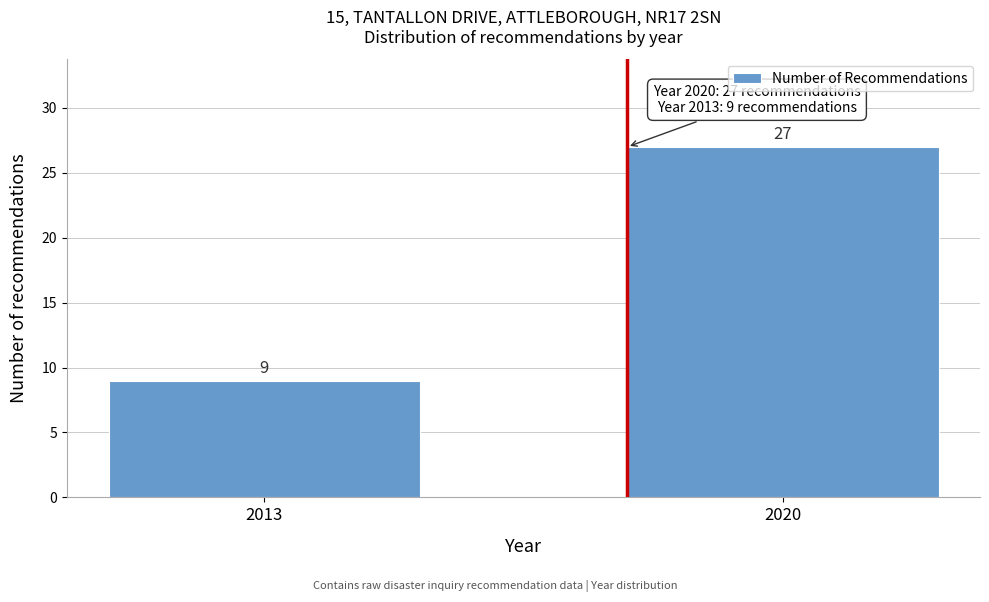

Reading left to right, transcribe all the data shown in this chart.

9	27